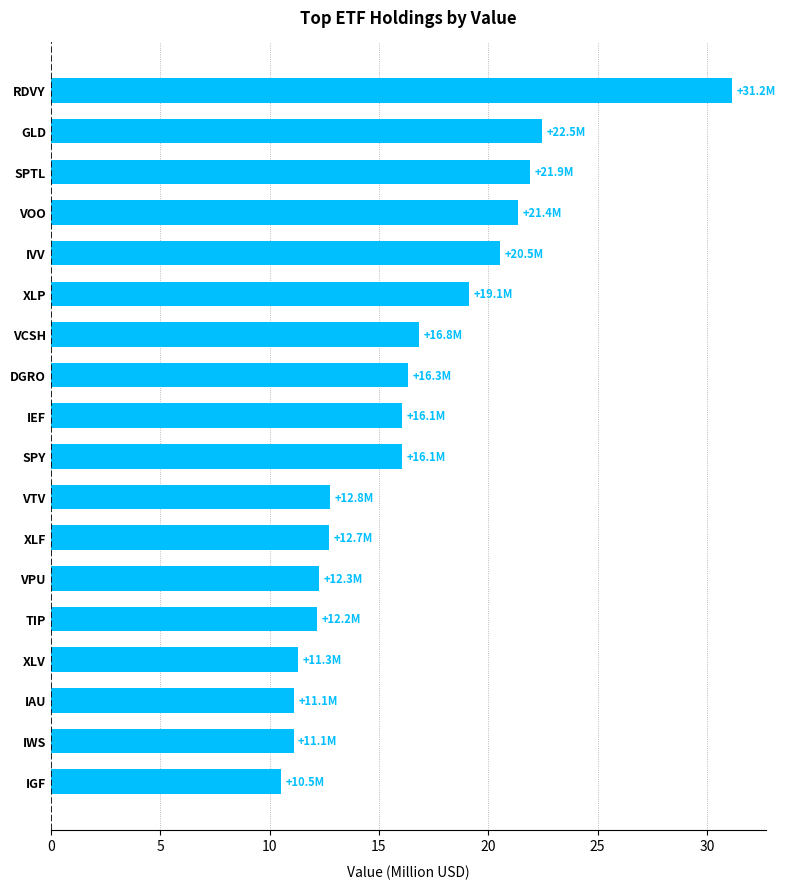

The value at IVV is 31.2. True or false?

False